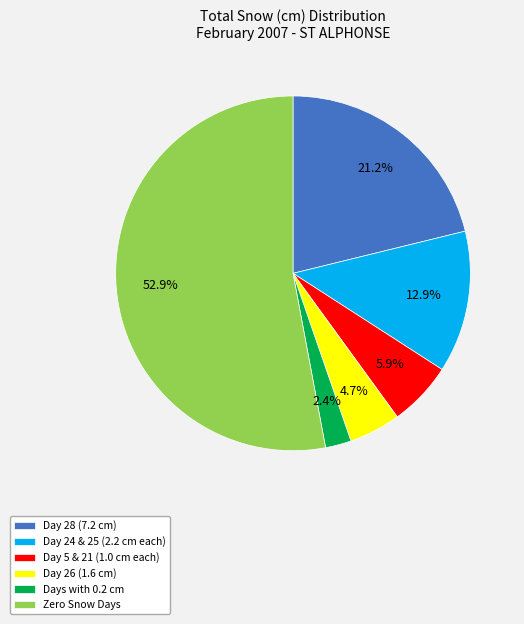

What portion of the pie excludes Day 26 (1.6 cm)?

95.3%